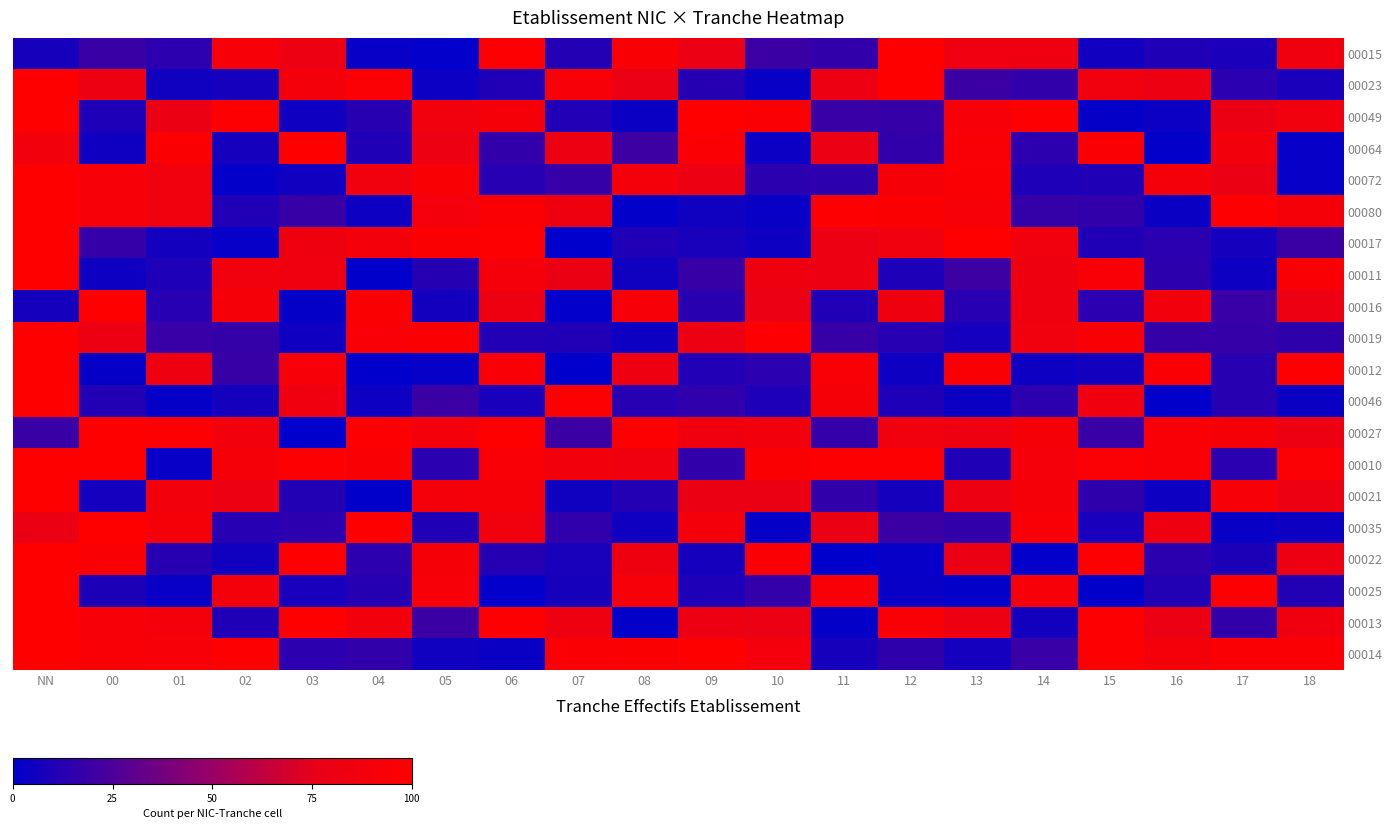

Which label corresponds to the smallest value in the chart?

07